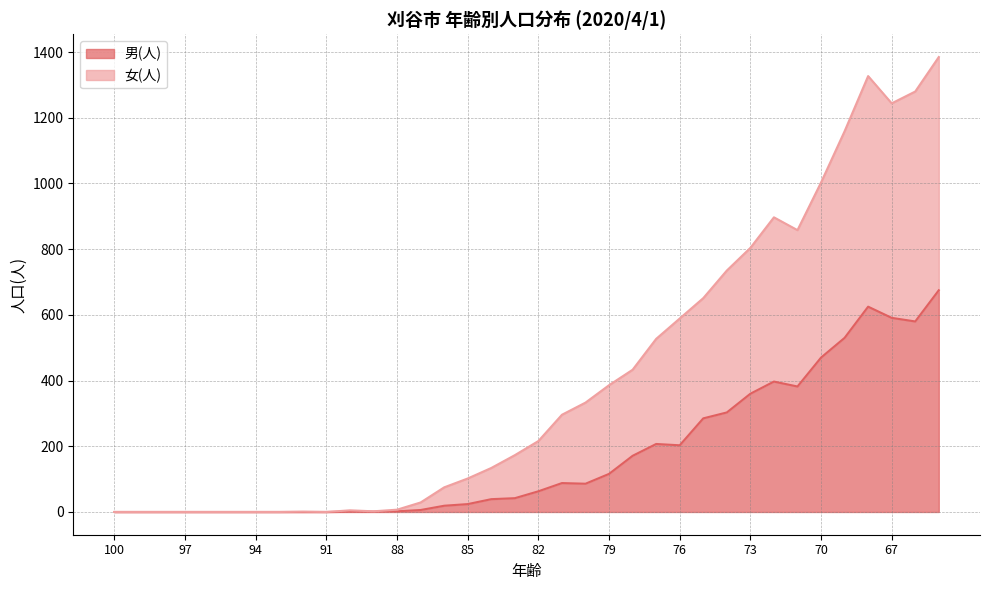

How many values in the 男(人) series exceed 63?

17